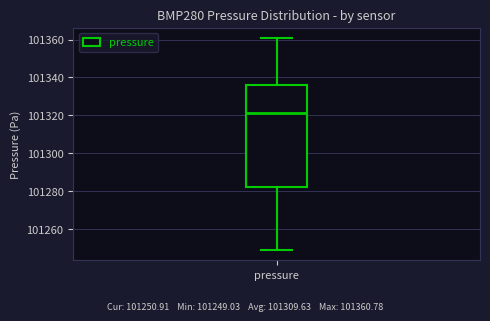

Read this box plot against the y-axis: the position of the median line, the range covered by the box, and the ends of both whiskers. The values are not printed on the chart, so give them approximately, as read against the axis.

median 101322, box 101282 to 101336, whiskers 101250 to 101360